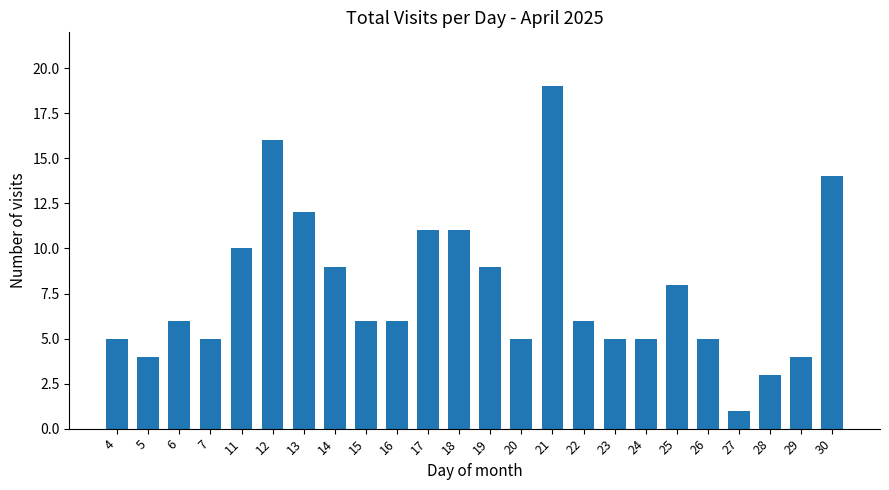

True or false: the data shows 6 at 15.

True